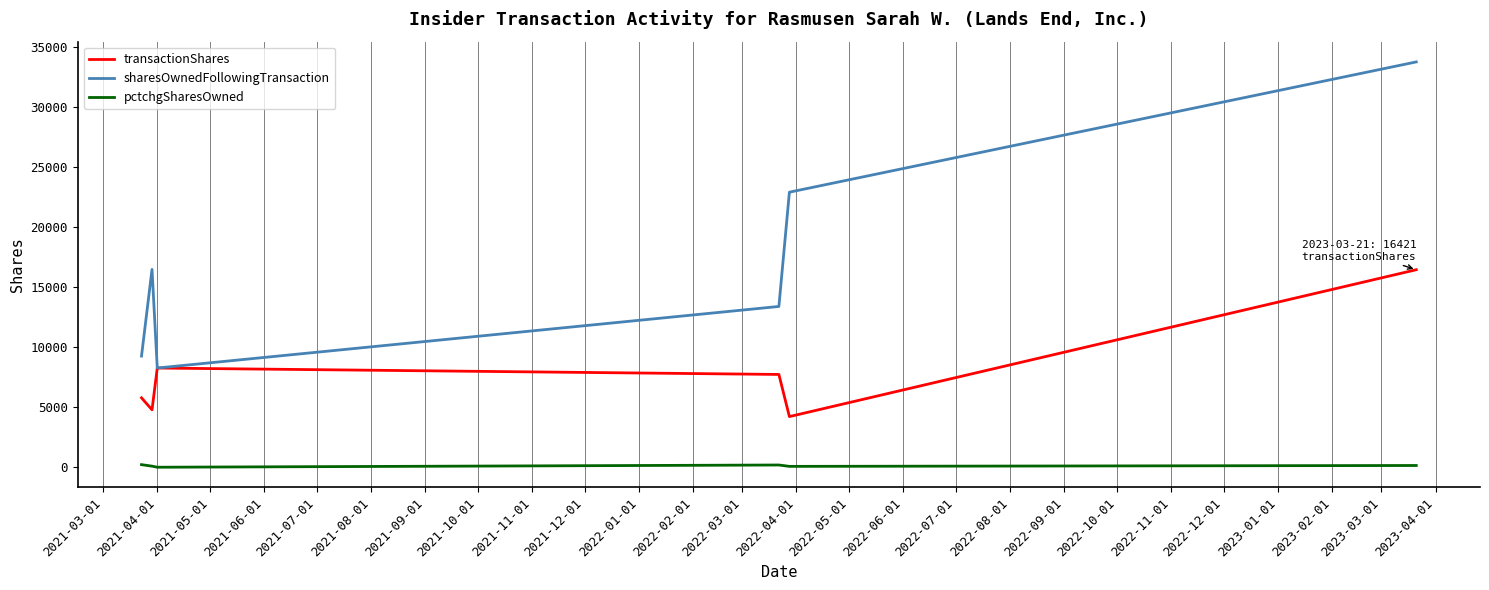

True or false: sharesOwnedFollowingTransaction and pctchgSharesOwned intersect in this chart.

False